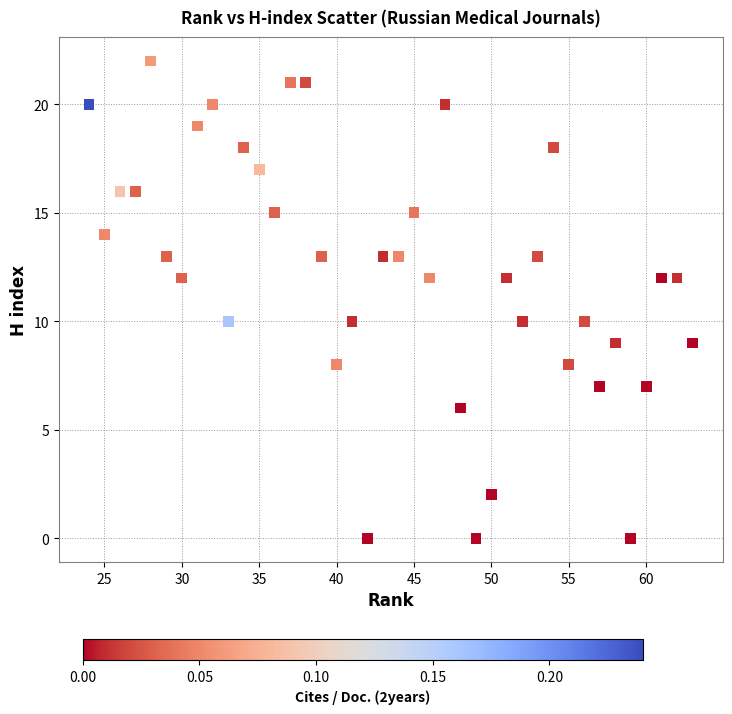

What is the range of X values (max minus min)?

39